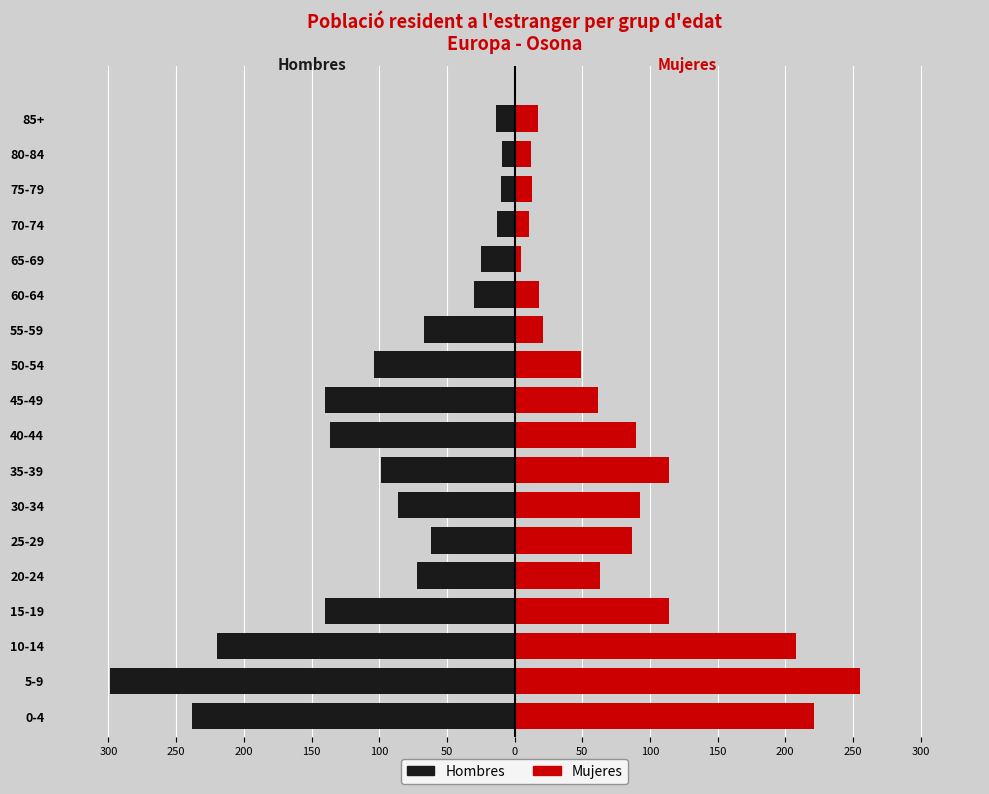

What is the lowest value of the Mujeres series?

5